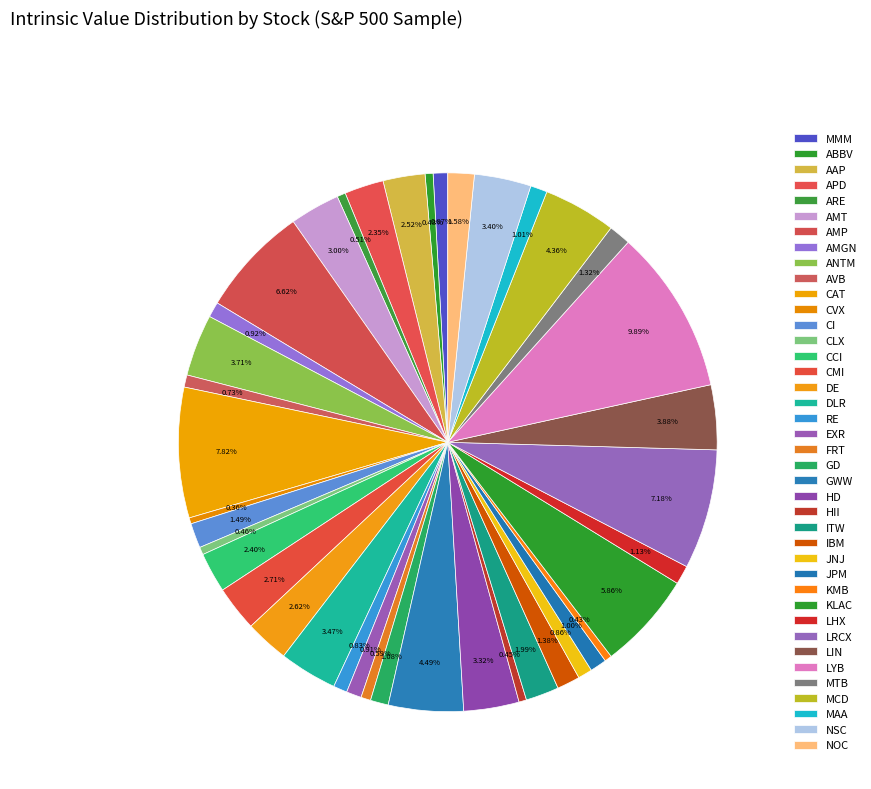

To the nearest percent, what percentage of the pie is KLAC?

6%